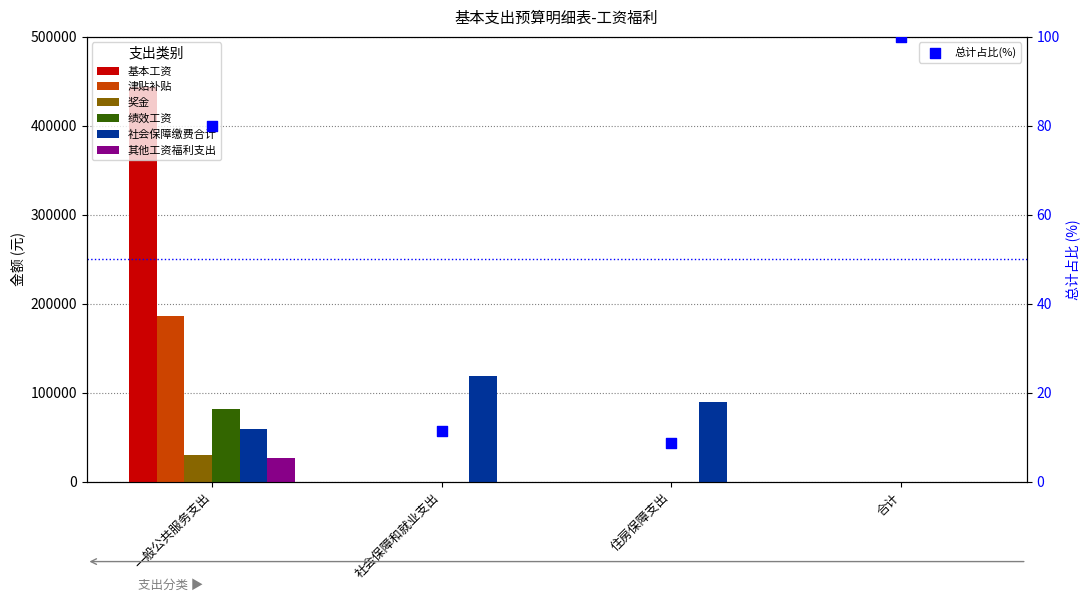

Which series has the largest Y range (max minus min)?

基本工资